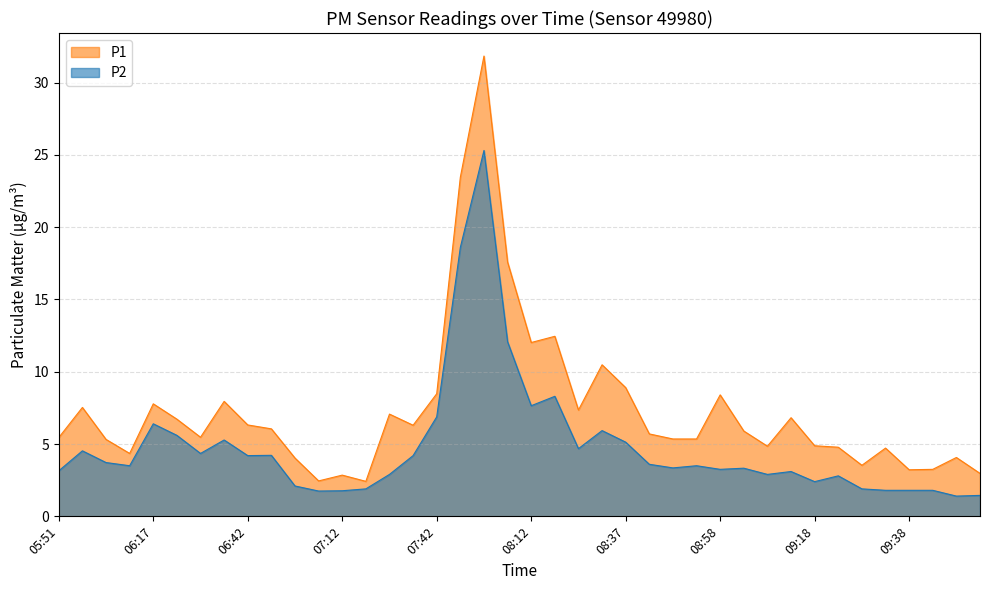

Where is P2 nearest to the value 13?

08:02